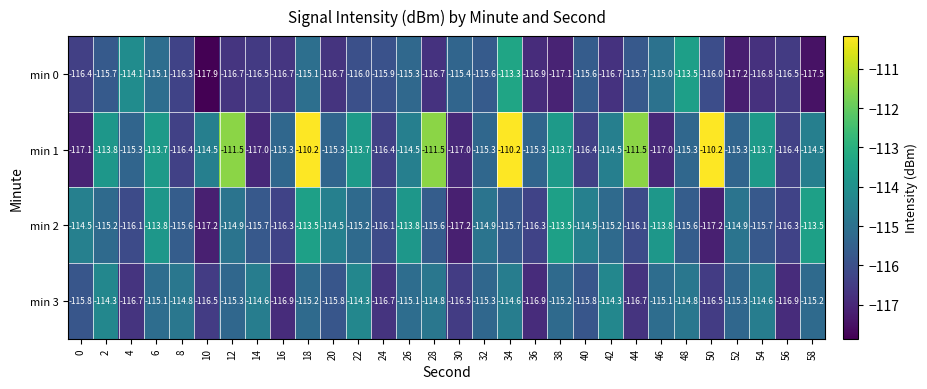

What is the total value across all series at 2?

-459.0